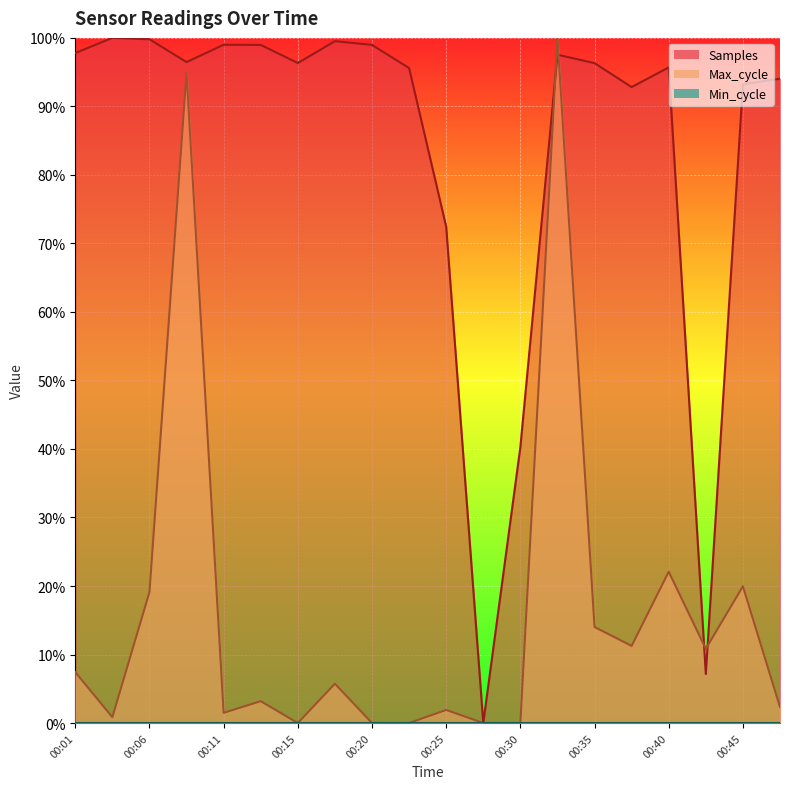

In Samples, how many points are higher than both neighbors (excluding endpoints)?

5